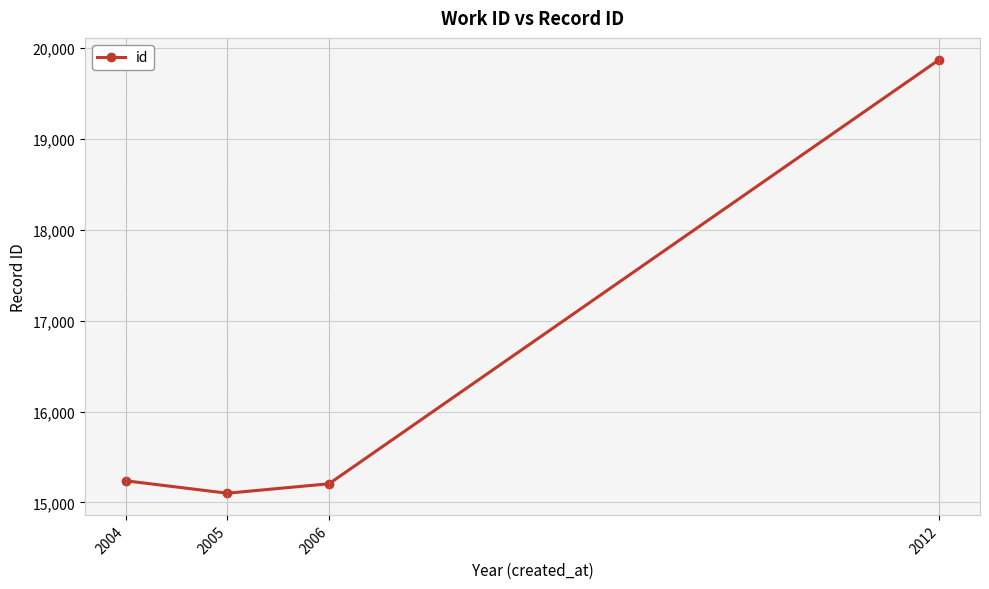

What is the approximate value at 2012?

19873